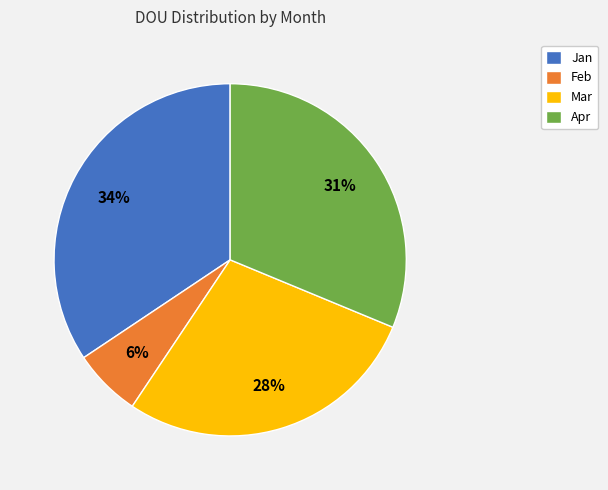

Does Mar represent more than half of the total?

No